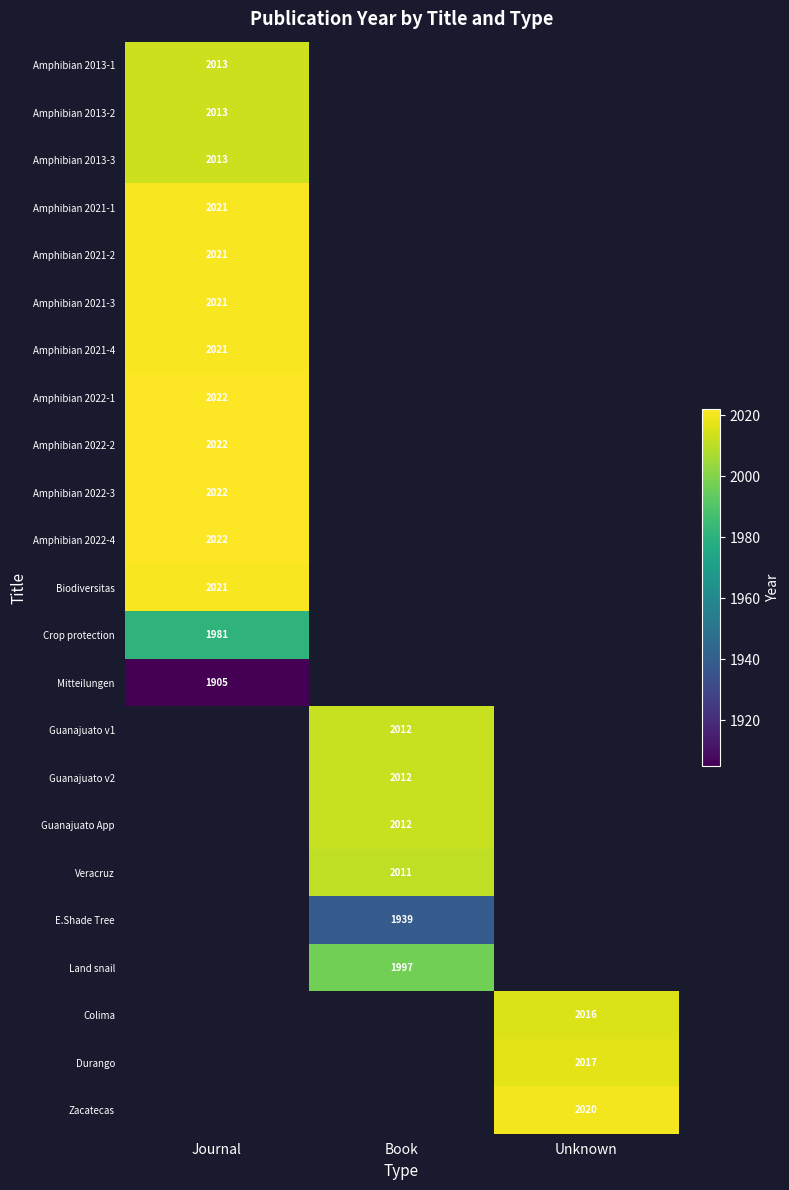

True or false: Amphibian 2013-2 has a value of 2013 at Journal.

True